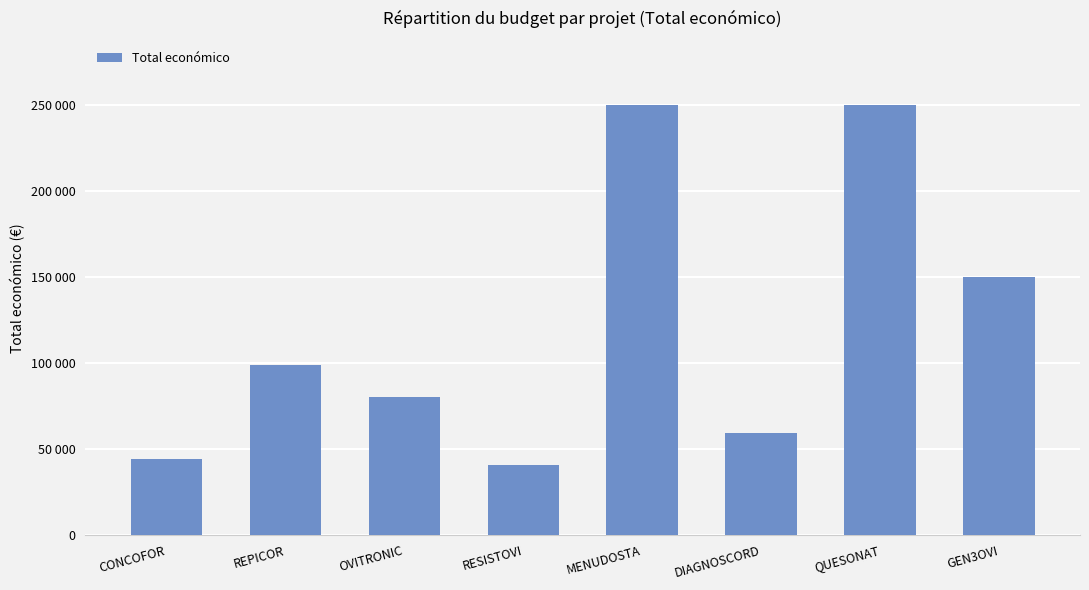

The chart shows a value of 63658 at GEN3OVI. True or false?

False